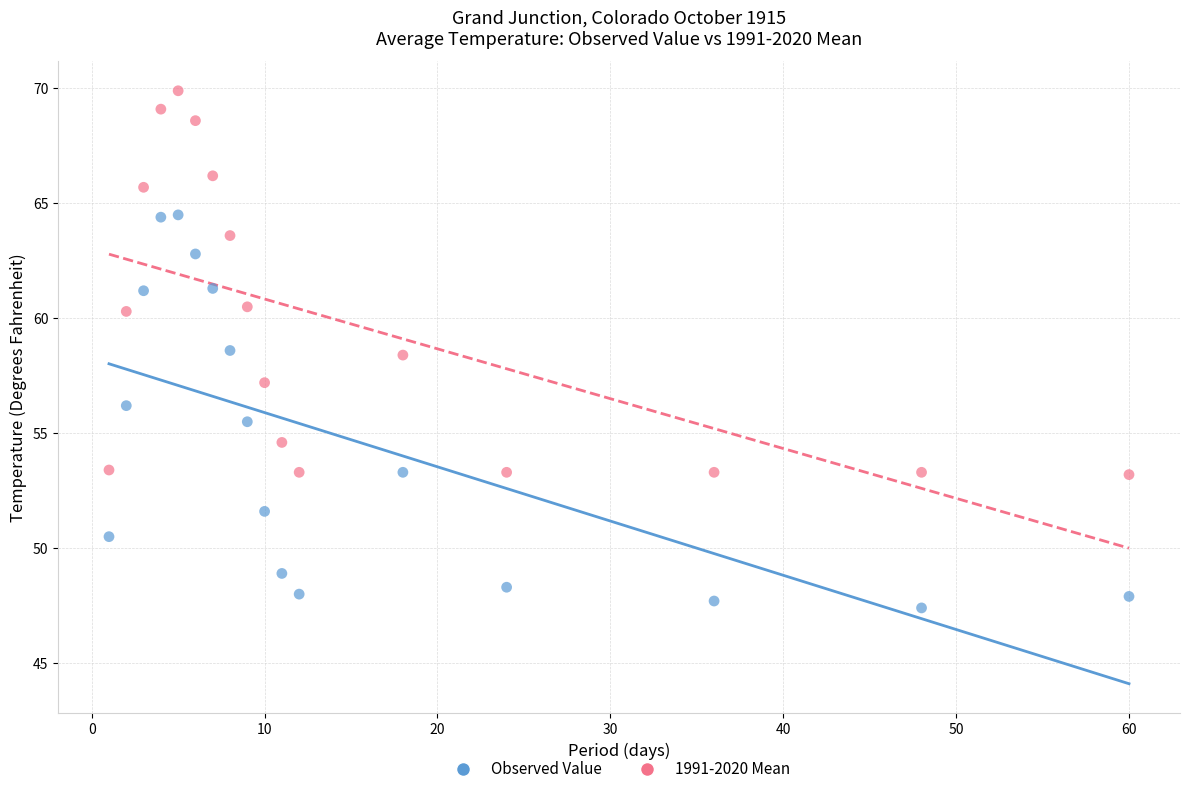

Which series contains the highest Y value?

1991-2020 Mean